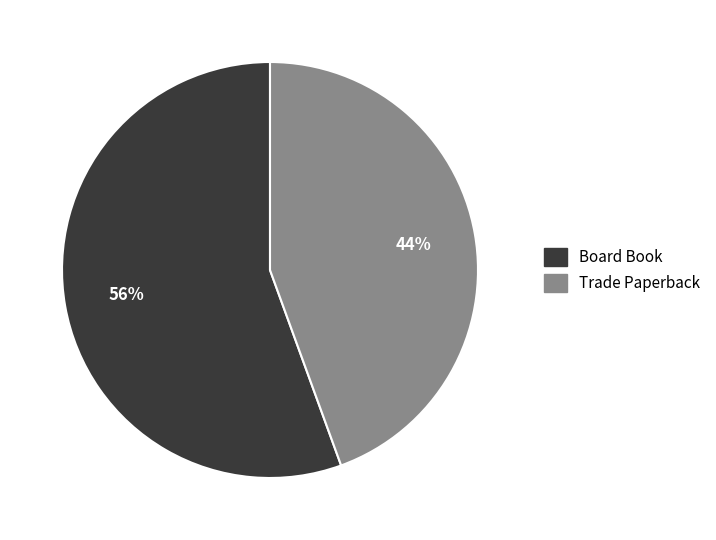

To the nearest percent, what percentage of the pie is Trade Paperback?

44%